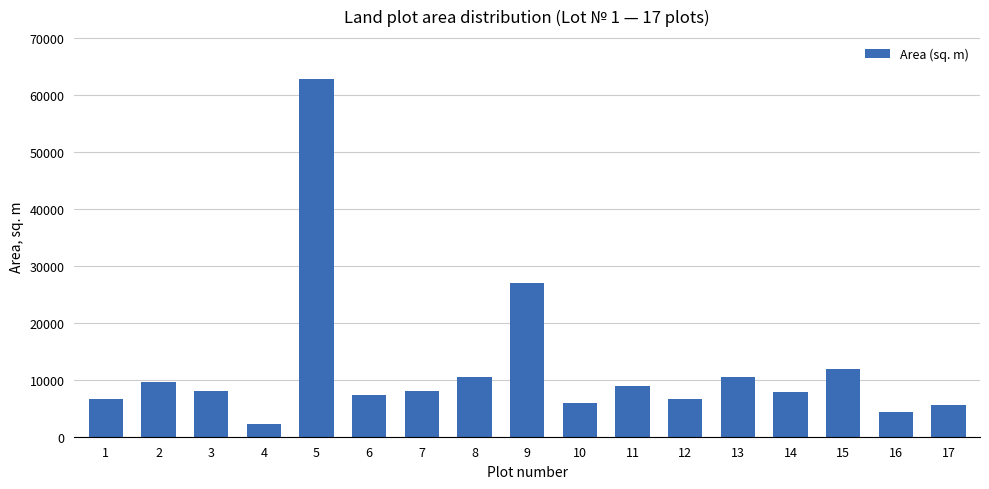

At which category does the chart reach its minimum across all series?

4